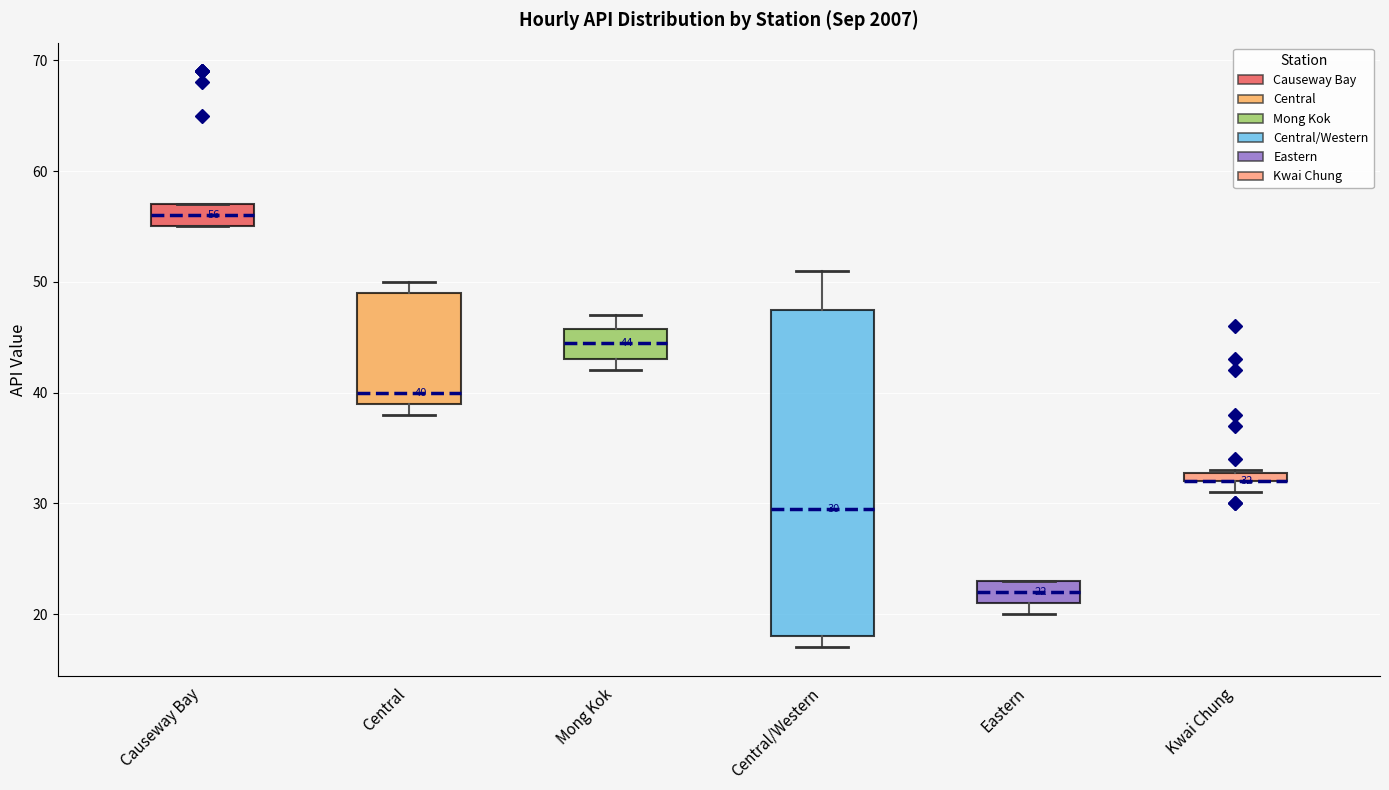

Comparing the boxes themselves (not the whiskers), which one is the tallest?

Central/Western